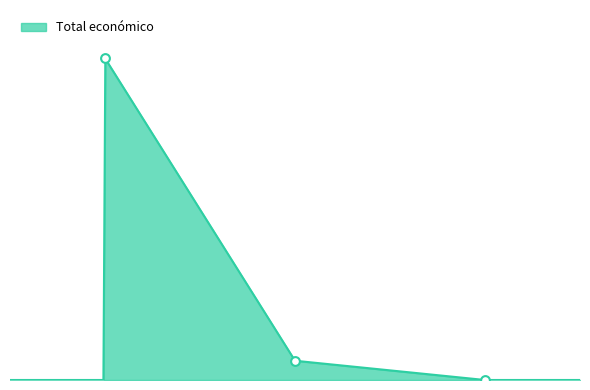

Which has a higher value, 2021 or 2020?

2020